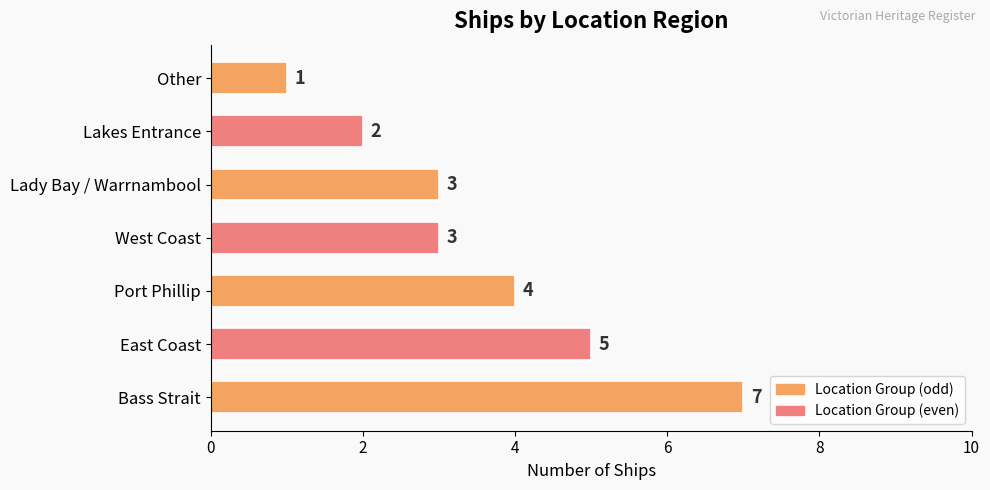

What is the difference between the second highest and second lowest values?

3